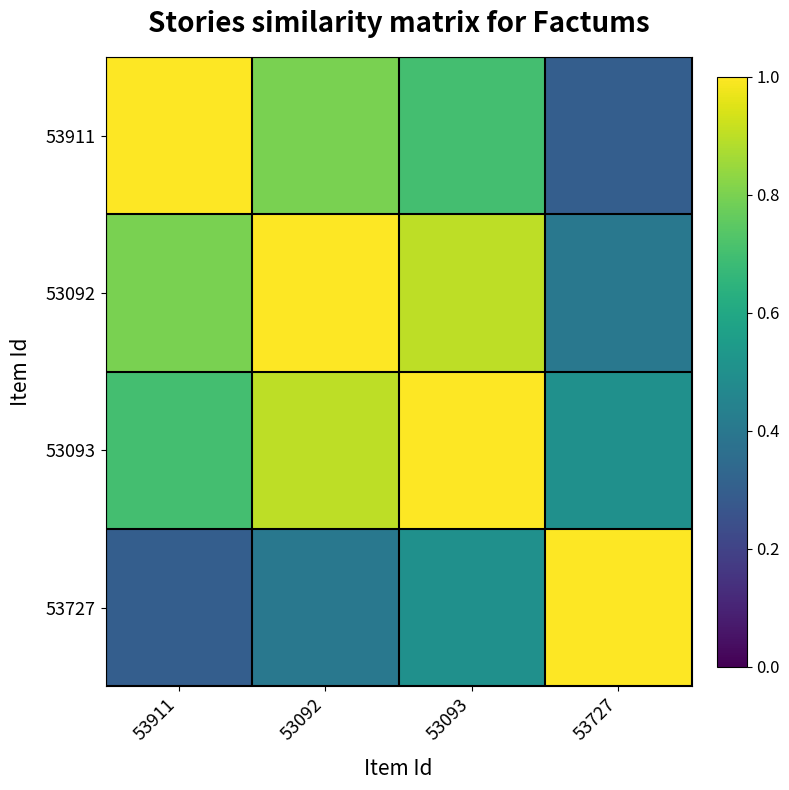

What is the maximum value shown in the chart?

1.0